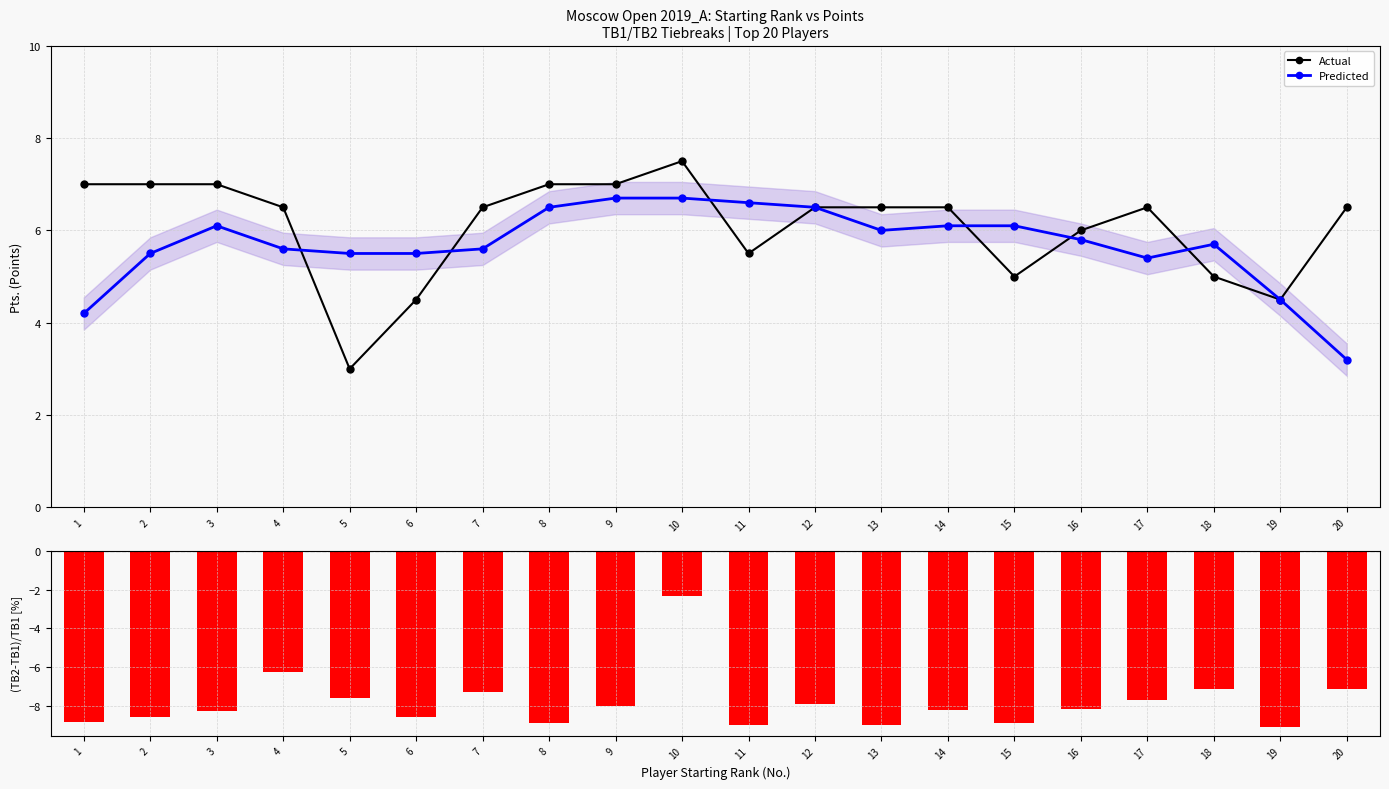

How many data points in (TB2-TB1)/TB1 [%] are above -8?

8